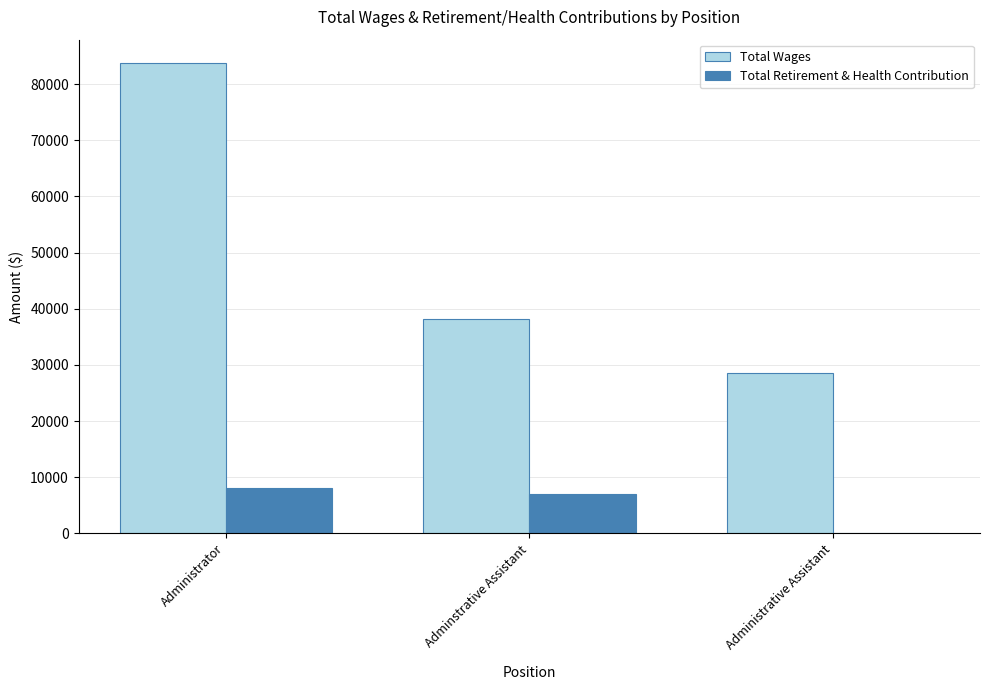

At which category is the sum across all series the highest?

Administrator